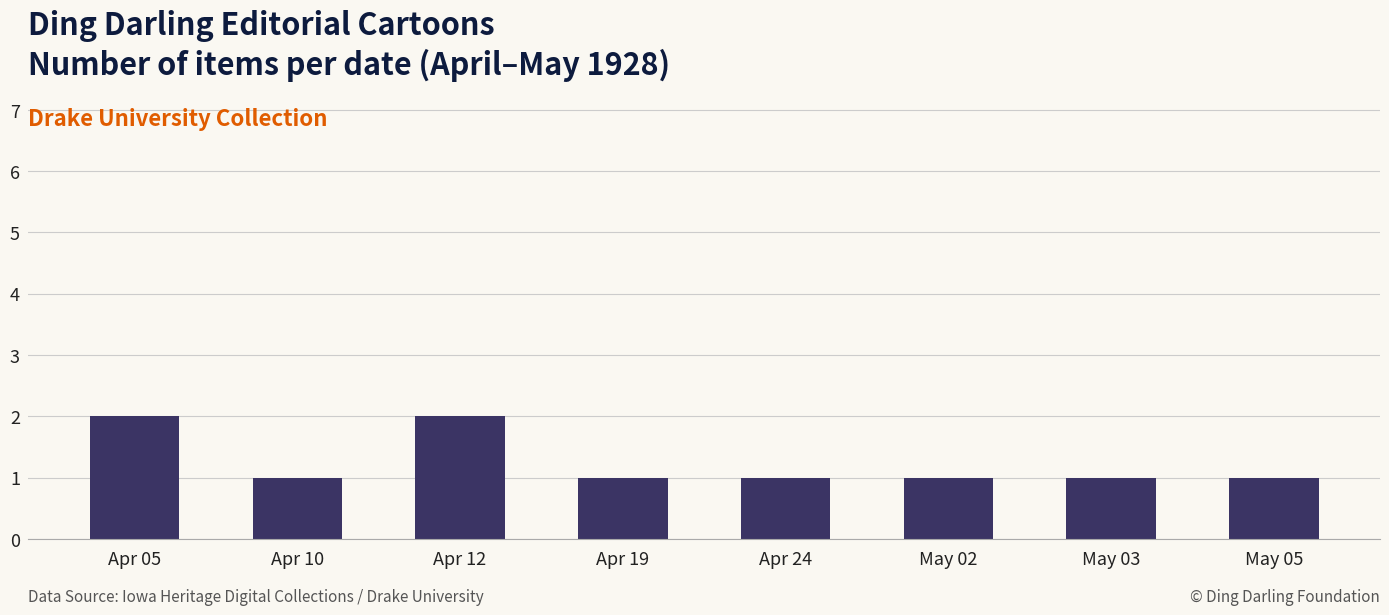

What is the label of the 7th bar from the left?

May 03